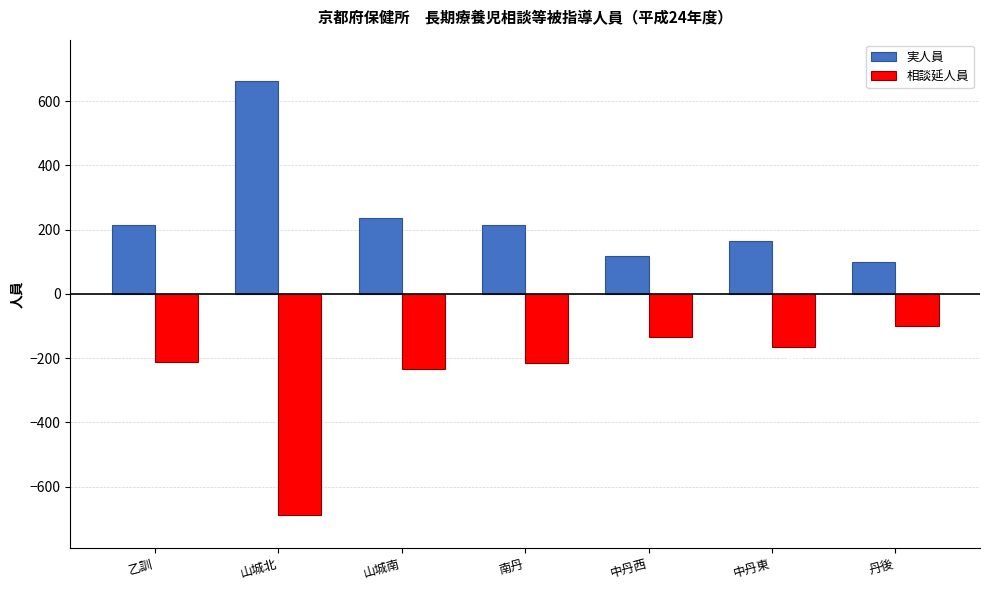

How many bars are there in each group?

2